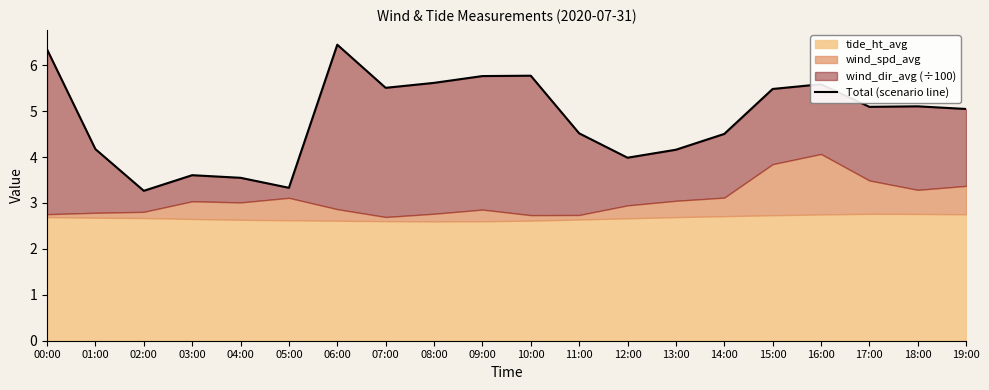

What is the ratio of the value at 00:00 to the value at 15:00?

1.2